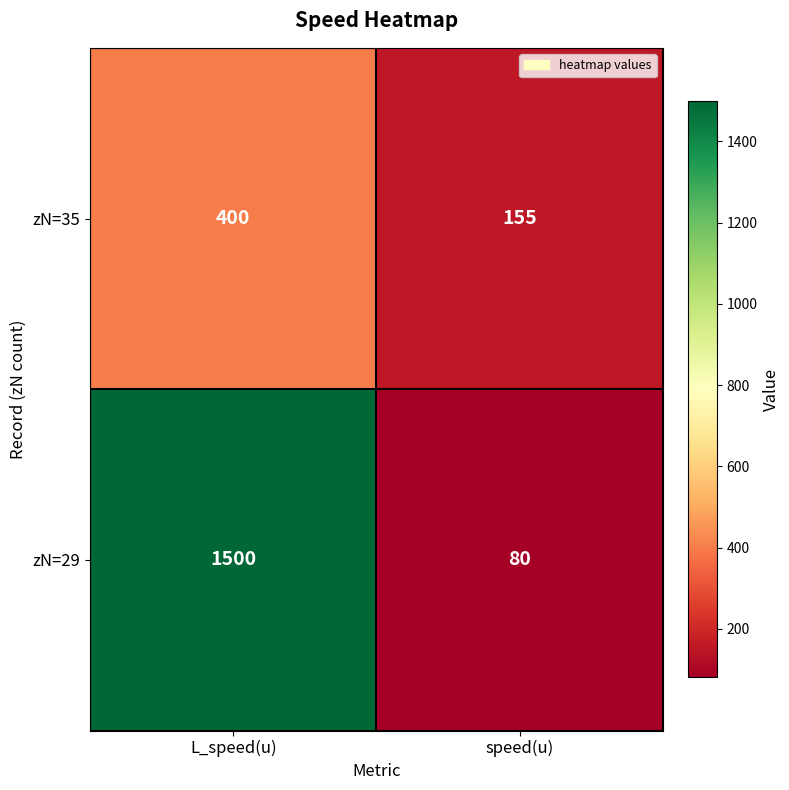

What is the approximate value of zN=35 at speed(u), to the nearest 10?

160